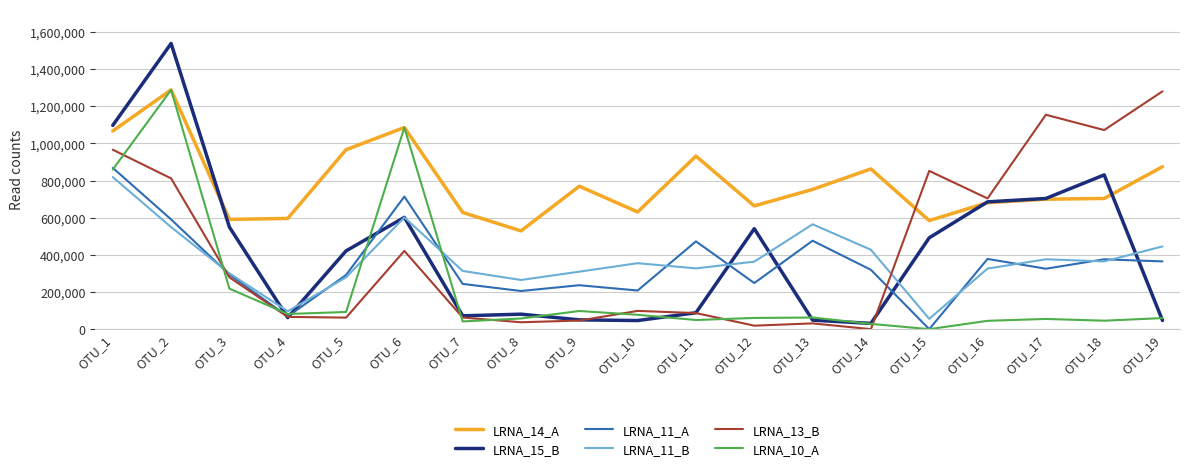

What is the greatest value displayed?

1537935